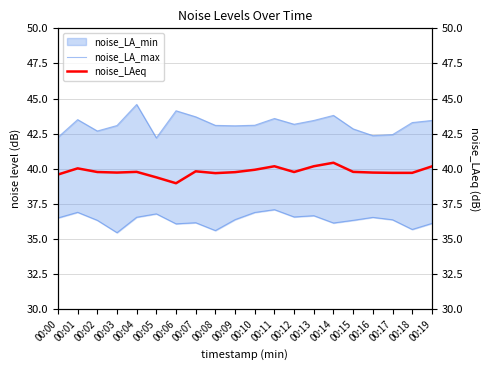

Rank the categories by noise_LA_max value from lowest to highest.

00:05, 00:00, 00:16, 00:17, 00:02, 00:15, 00:09, 00:03, 00:08, 00:10, 00:12, 00:18, 00:13, 00:19, 00:01, 00:11, 00:07, 00:14, 00:06, 00:04